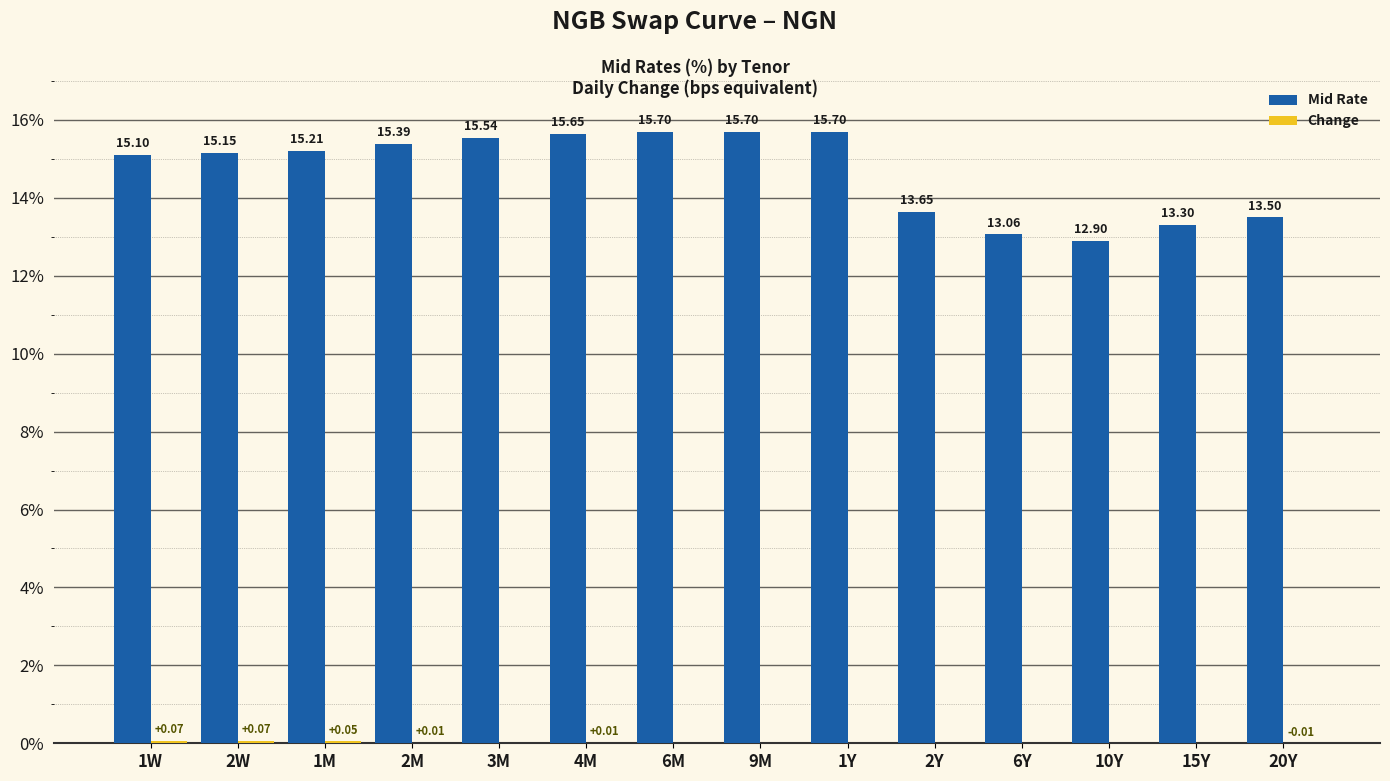

What is the total value across all series at 1W?

15.2